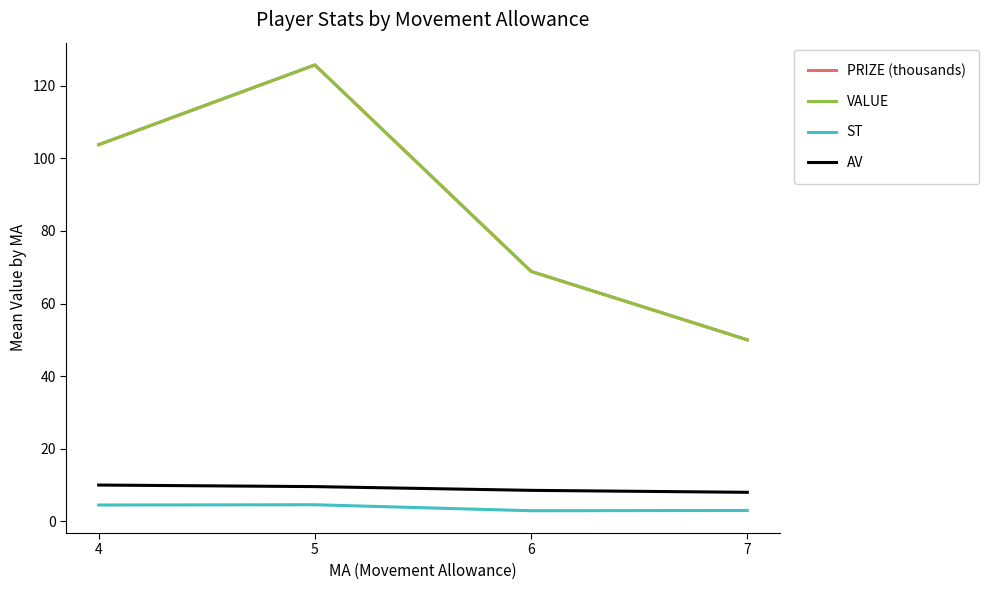

What is the difference between the maximum and minimum values in the AV series?

2.0